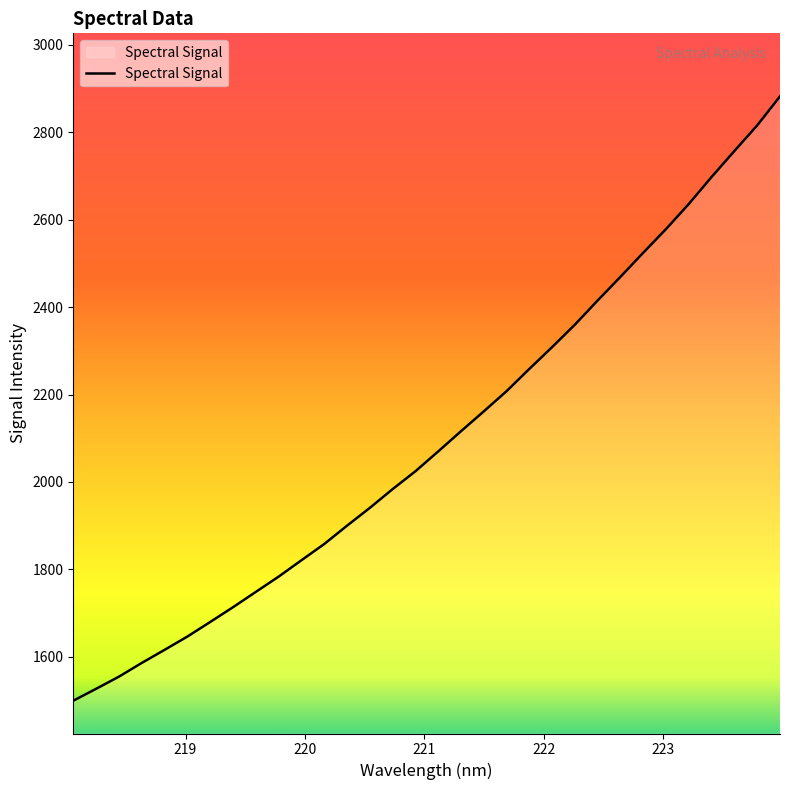

What is the maximum value shown in the chart?

2881.9